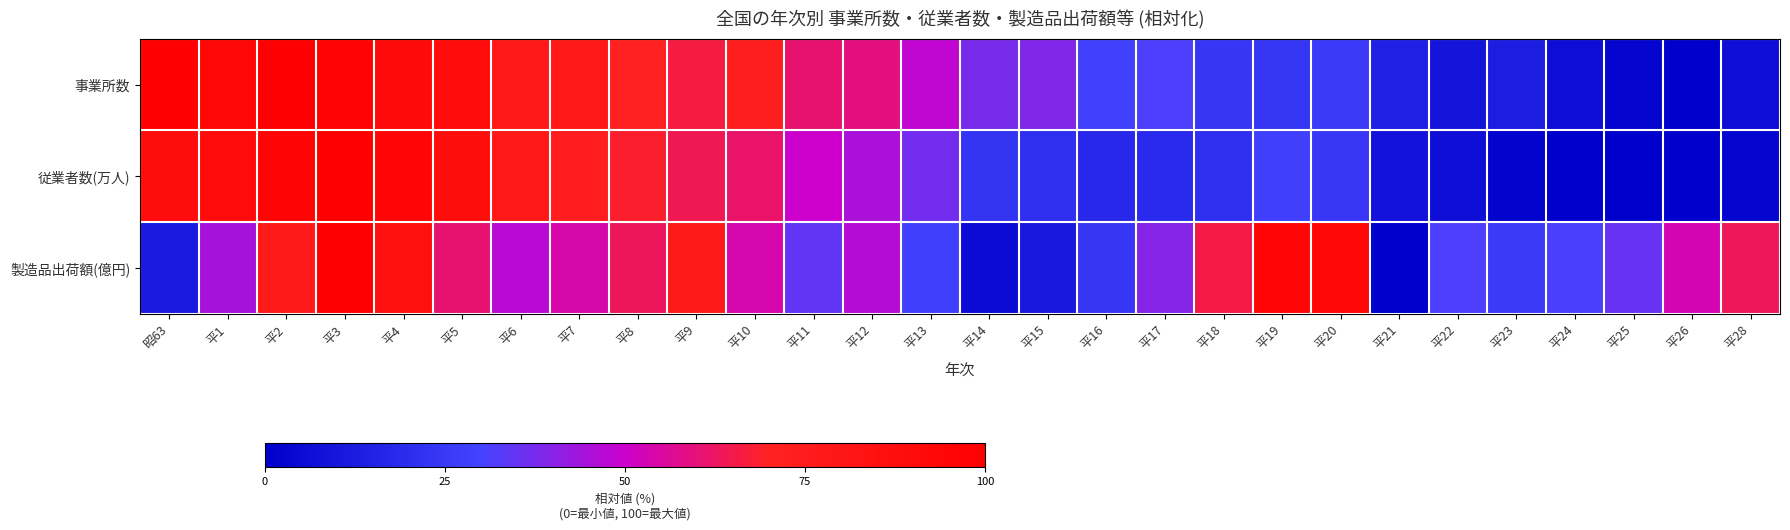

Reading left to right, transcribe all the data shown in this chart.

事業所数: 昭63=100.0	平1=93.3	平2=99.3	平3=97.0	平4=90.4	平5=89.8	平6=78.7	平7=78.8	平8=71.1	平9=66.3	平10=72.8	平11=60.8	平12=59.1	平13=48.4	平14=37.6	平15=38.9	平16=29.2	平17=31.6	平18=23.9	平19=23.7	平20=25.8	平21=14.2	平22=9.4	平23=13.1	平24=5.9	平25=2.4	平26=0.0	平28=6.5
従業者数(万人): 昭63=88.9	平1=90.2	平2=95.5	平3=100.0	平4=95.1	平5=88.2	平6=78.5	平7=73.9	平8=68.4	平9=64.2	平10=61.7	平11=50.0	平12=45.1	平13=37.1	平14=23.3	平15=20.9	平16=18.1	平17=19.1	平18=20.8	平19=28.3	平20=24.4	平21=8.4	平22=6.6	平23=1.8	平24=0.6	平25=0.0	平26=0.0	平28=2.4
製造品出荷額(億円): 昭63=12.1	平1=44.5	平2=76.9	平3=100.0	平4=85.0	平5=60.8	平6=47.1	平7=53.9	平8=63.3	平9=76.5	平10=53.7	平11=34.7	平12=46.6	平13=28.3	平14=5.4	平15=10.8	平16=24.2	平17=39.8	平18=65.6	平19=94.6	平20=93.0	平21=0.0	平22=31.6	平23=26.1	平24=31.1	平25=35.5	平26=52.8	平28=63.3